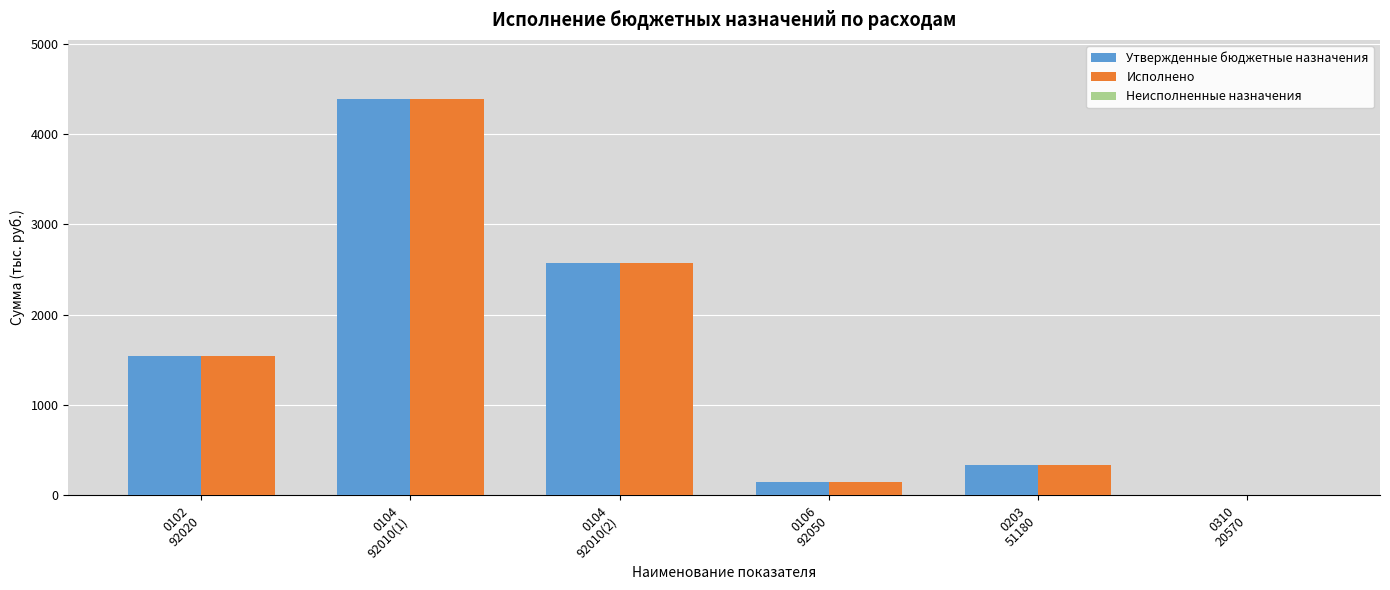

Between 0106
92050 and 0203
51180, which series saw the biggest shift?

Утвержденные бюджетные назначения